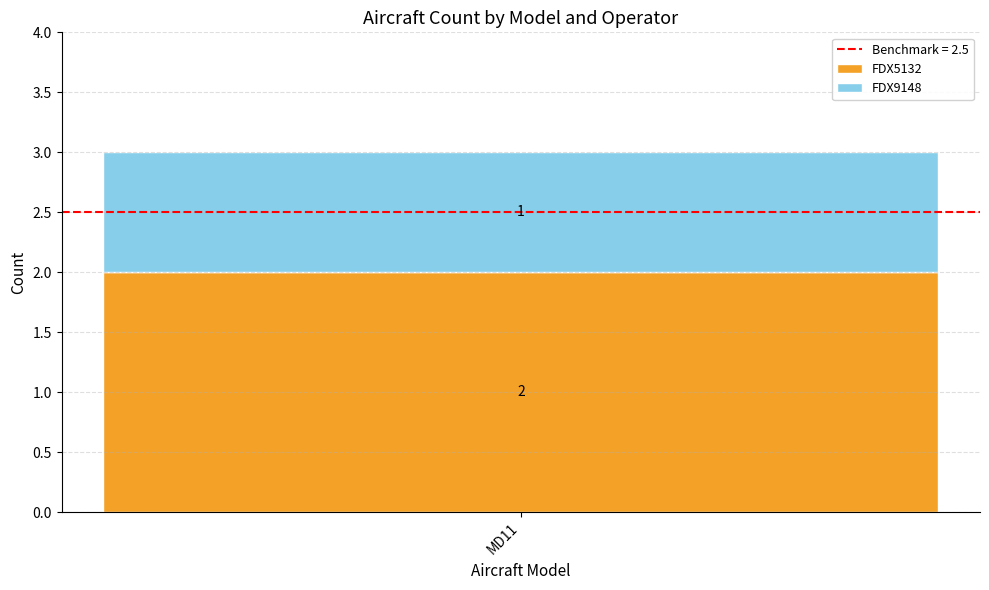

List the labels in order of FDX5132 value, largest first.

MD11